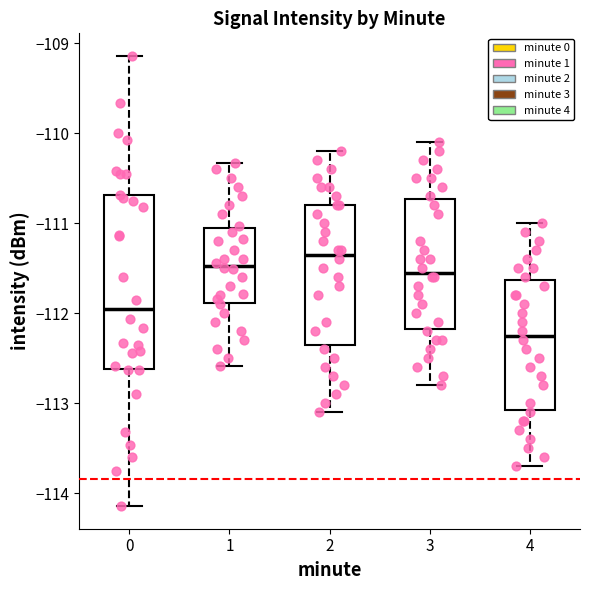

Reading left to right, read every box against the y-axis: the position of its median line, the range the box covers, and the ends of its whiskers. The values are not printed on the chart, so give them approximately, as read against the axis.

0: median -112.0, box -112.6 to -110.7, whiskers -114.1 to -109.1
1: median -111.5, box -111.9 to -111.0, whiskers -112.6 to -110.3
2: median -111.3, box -112.3 to -110.8, whiskers -113.1 to -110.2
3: median -111.5, box -112.2 to -110.7, whiskers -112.8 to -110.1
4: median -112.2, box -113.1 to -111.6, whiskers -113.7 to -111.0